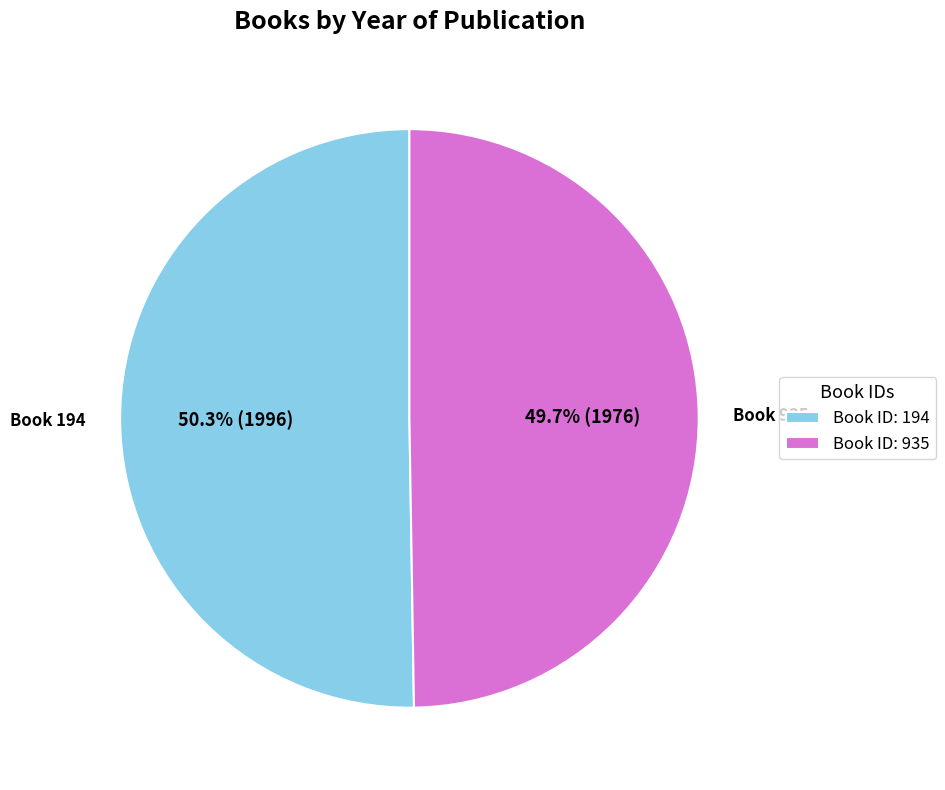

Count the number of slices in the pie.

2